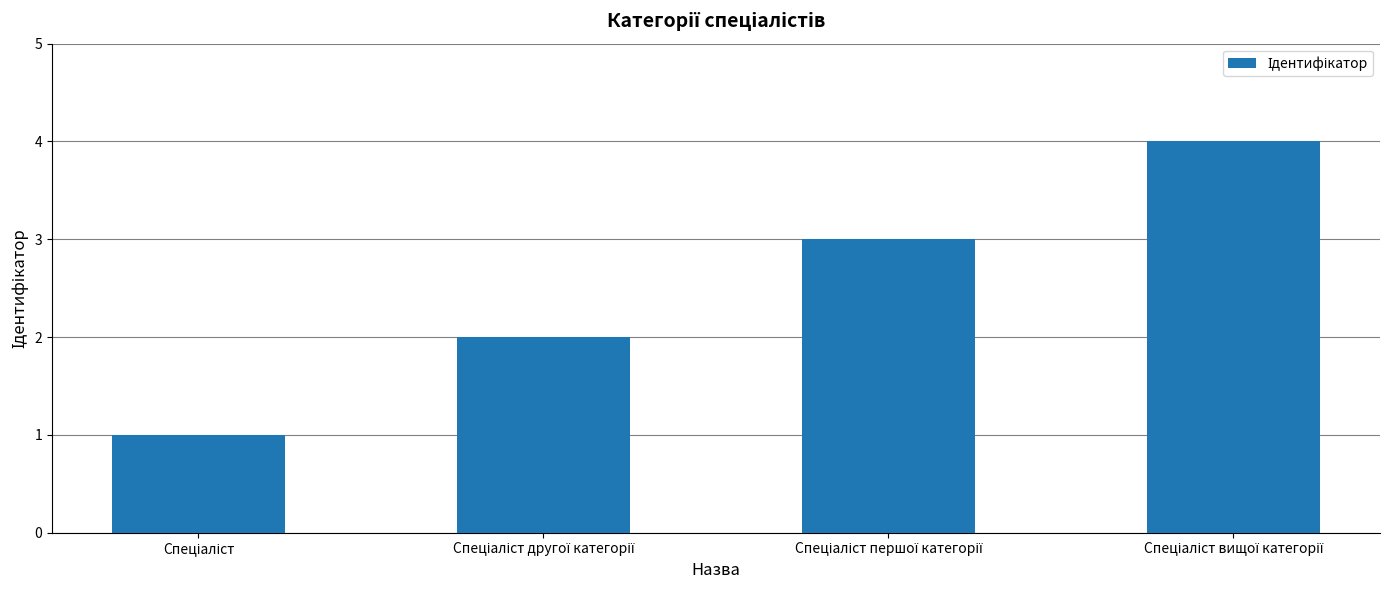

What is the greatest value displayed?

4